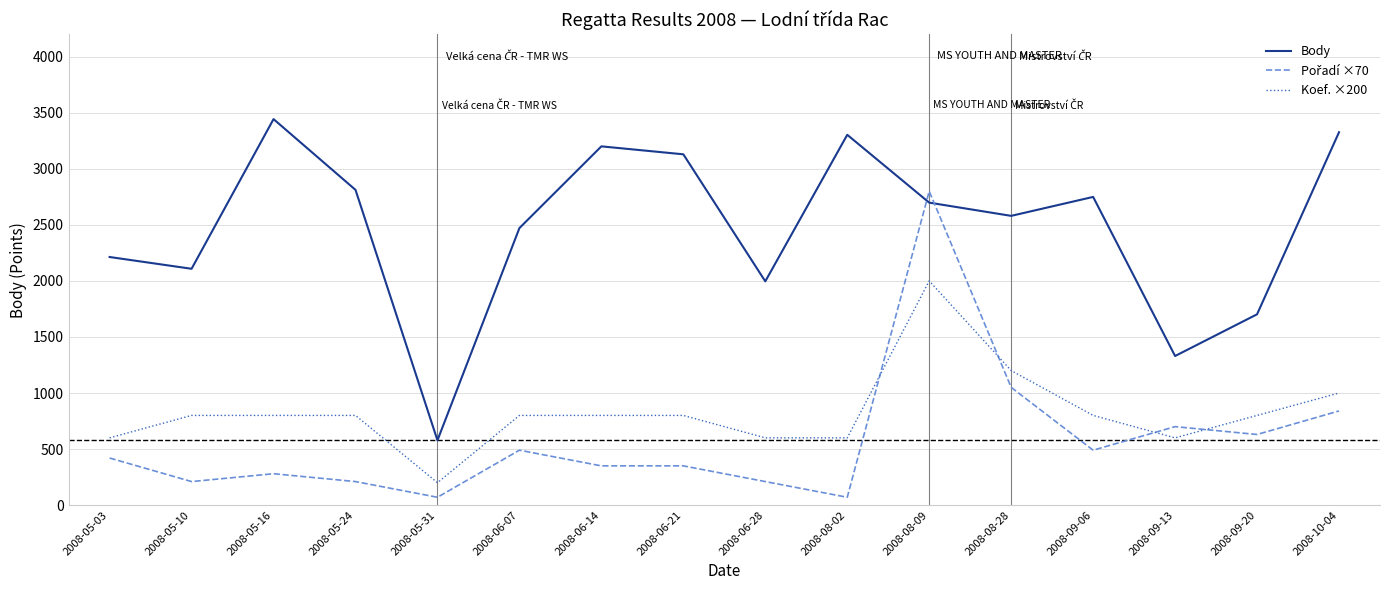

Read the Koef. ×200 value at 2008-05-03.

600